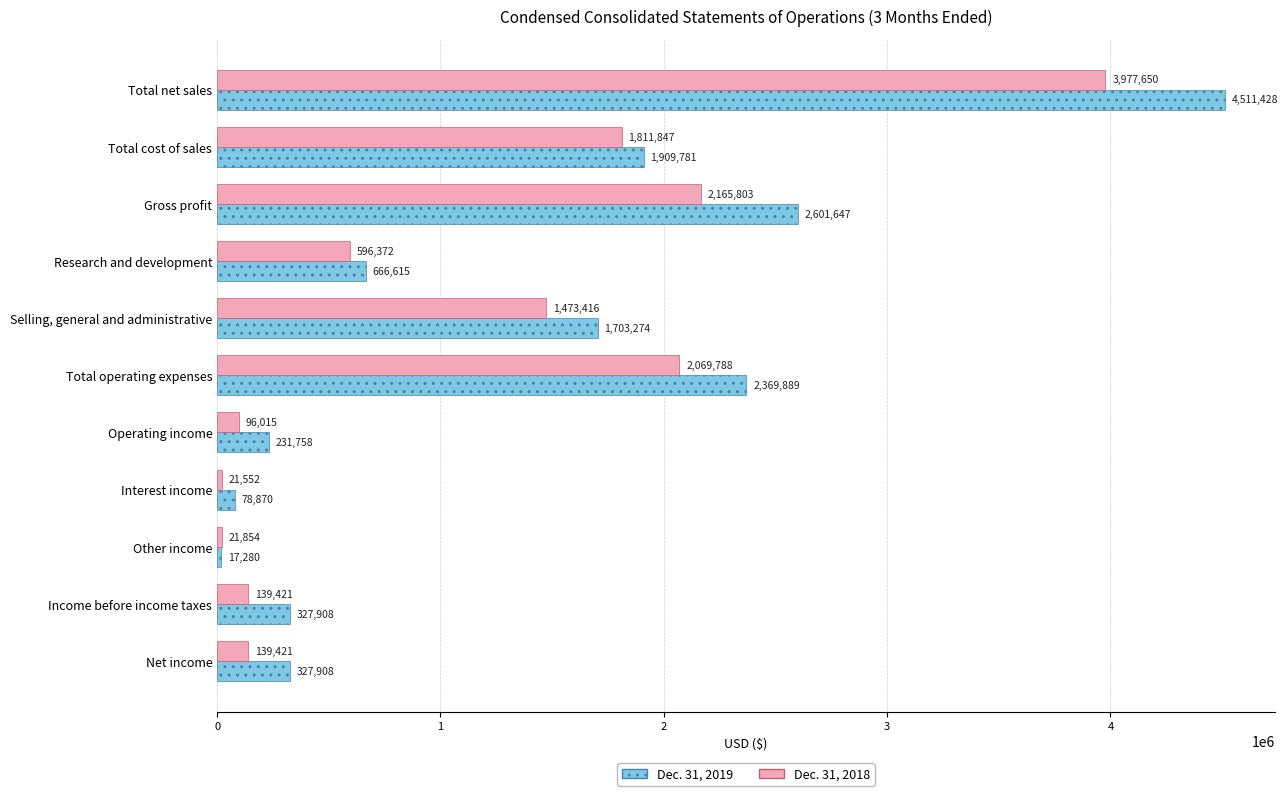

What are all the series names shown in the legend?

Dec. 31, 2019, Dec. 31, 2018